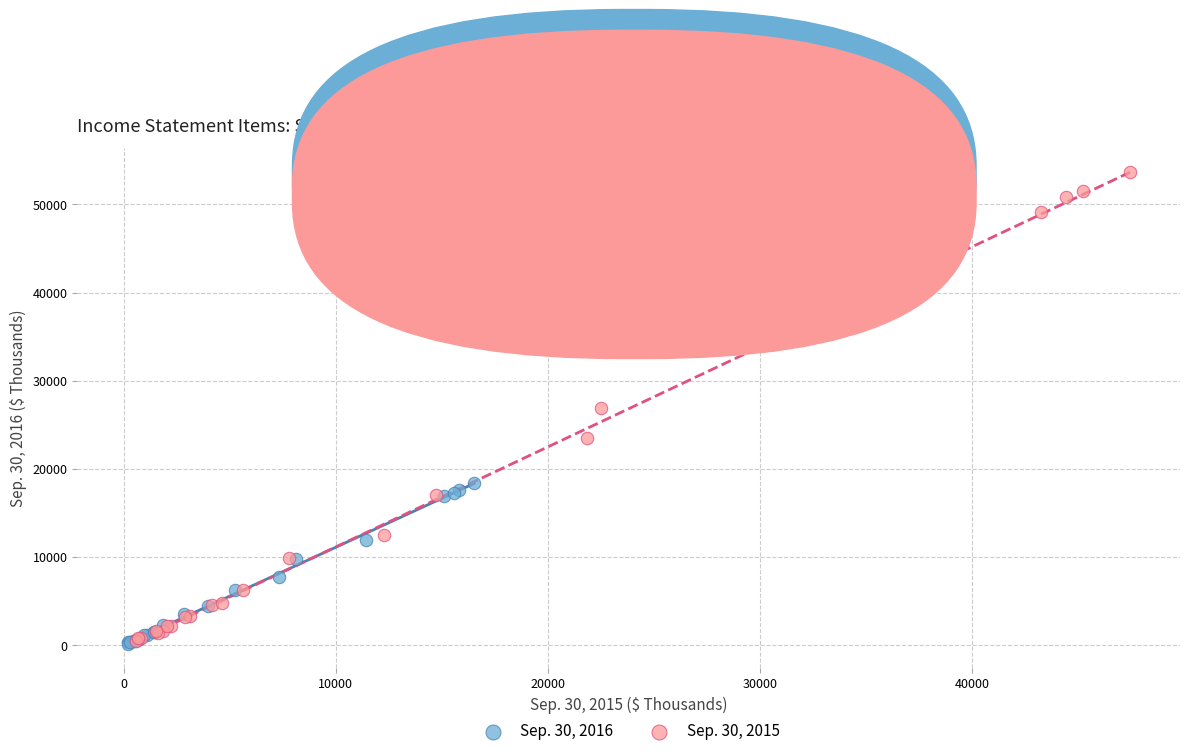

Which series has the largest Y range (max minus min)?

Sep. 30, 2015